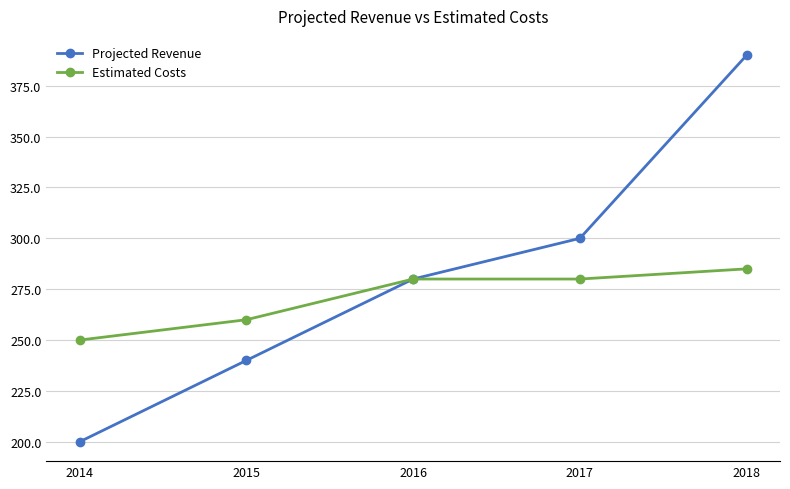

Count the number of categories in the chart.

5